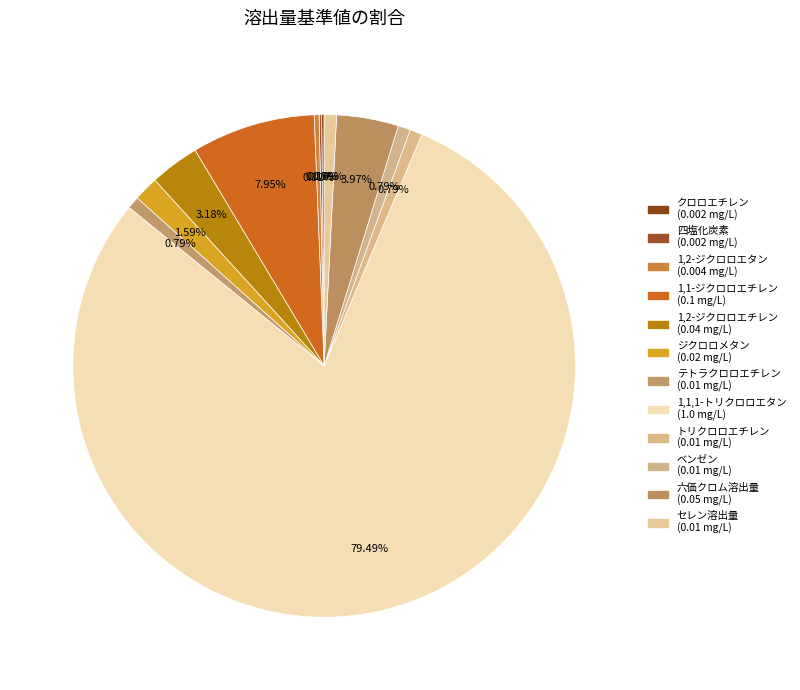

Combined, what portion of the pie is 1,2-ジクロロエチレン and テトラクロロエチレン?

4.0%